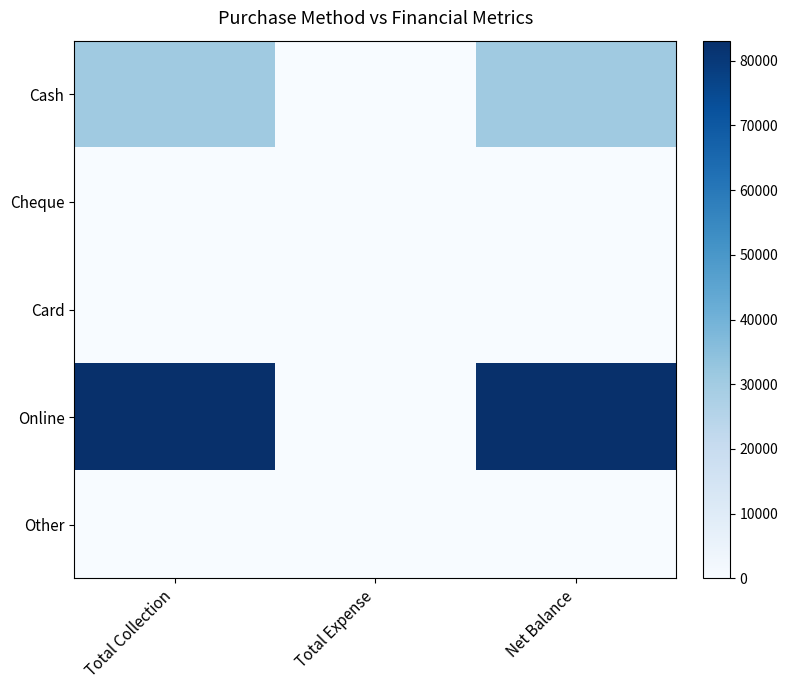

How many distinct data groups are displayed?

5